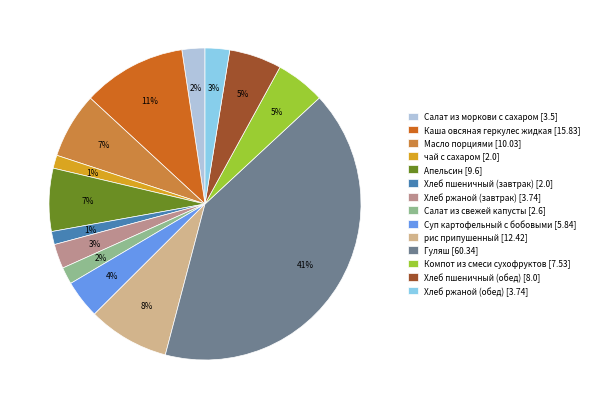

To the nearest percent, what is the difference between the Суп картофельный с бобовыми and Хлеб пшеничный (обед) slice percentages?

1%